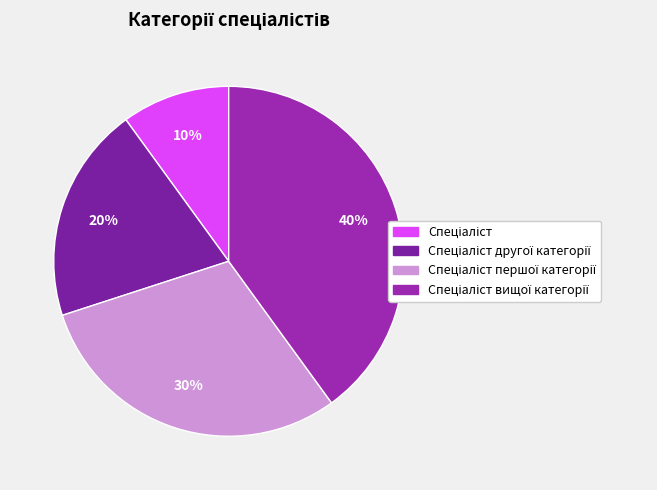

Does any single category account for the majority?

No